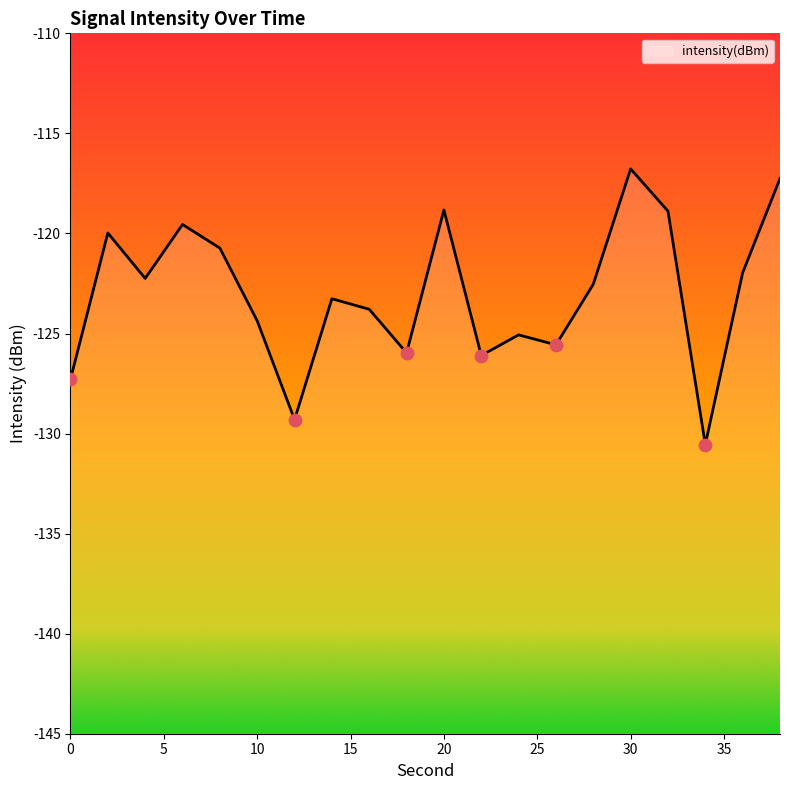

Between 10 and 8, which is larger?

8